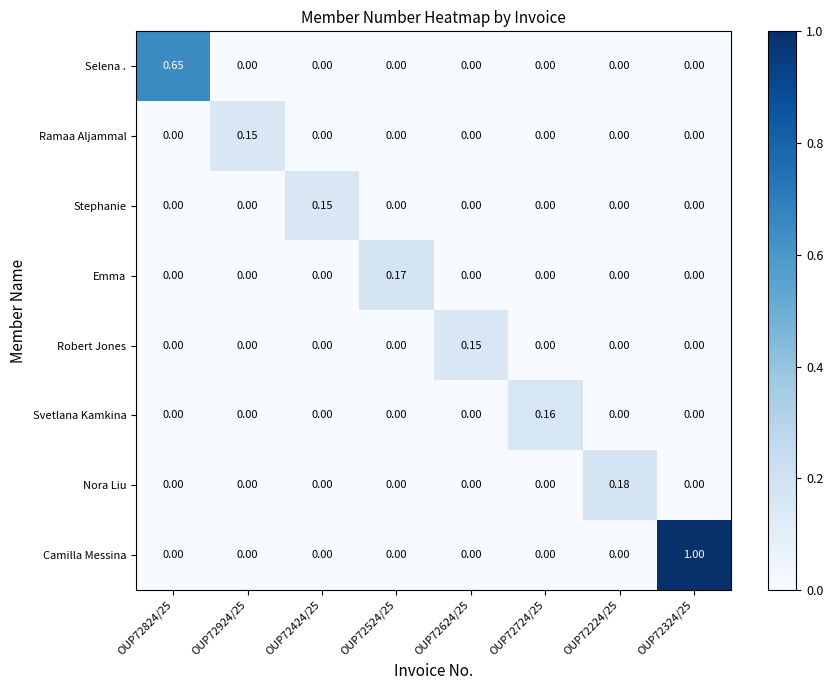

At how many categories does at least one series exceed 0?

8